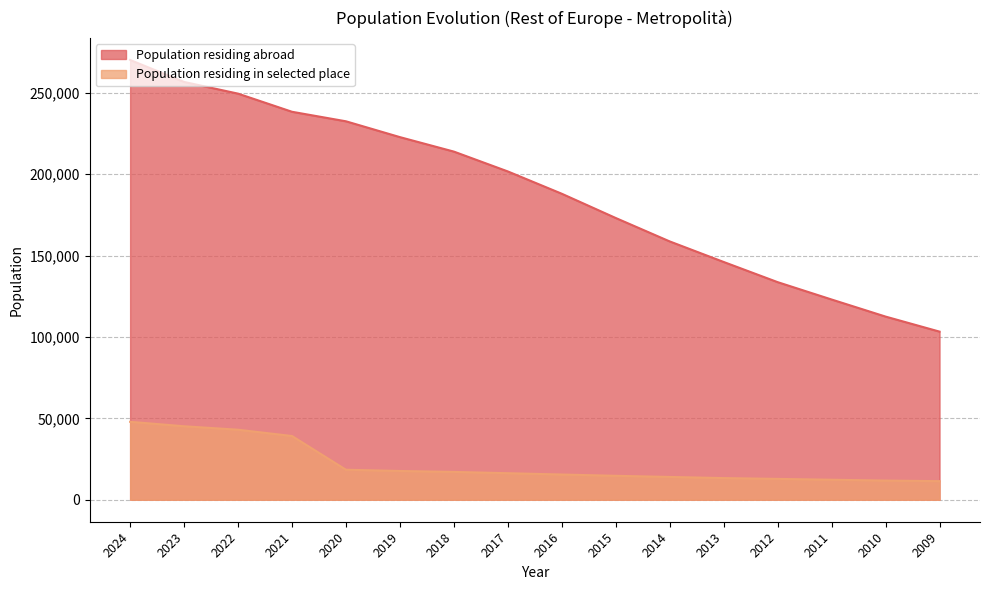

The Population residing abroad series shows 245179 at 2013. True or false?

False